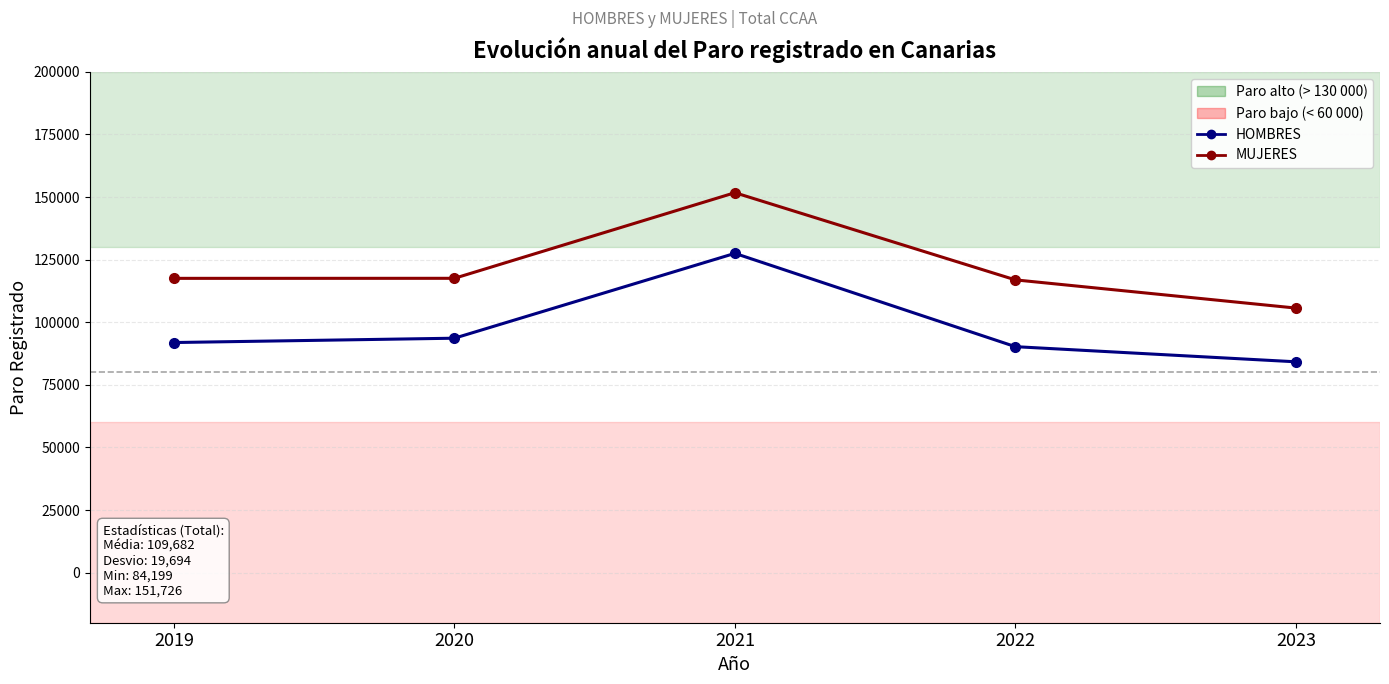

Is the value of MUJERES at 2019 greater than the value of HOMBRES at 2023?

Yes